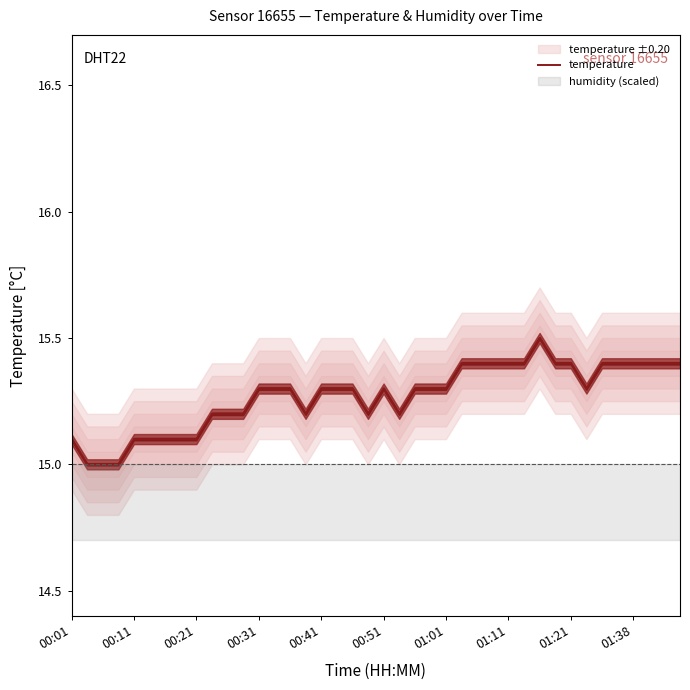

What is the lowest value of the temperature series?

15.0